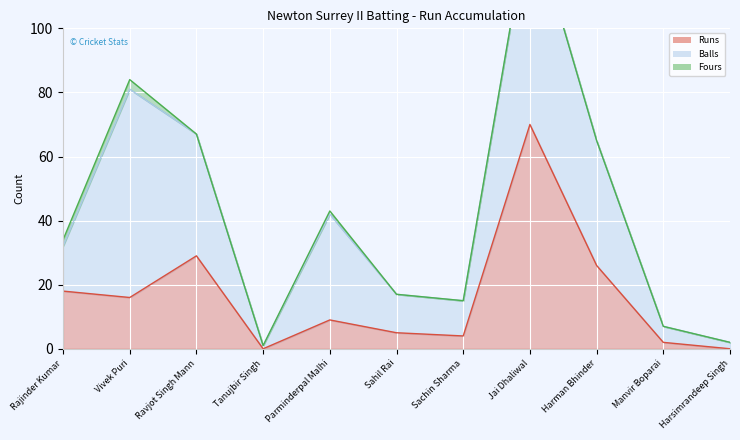

Reading left to right, list all the values displayed in this chart.

Runs: 18	16	29	0	9	5	4	70	26	2	0
Balls: 14	65	38	1	33	12	11	66	39	5	2
Fours: 2	3	0	0	1	0	0	0	0	0	0